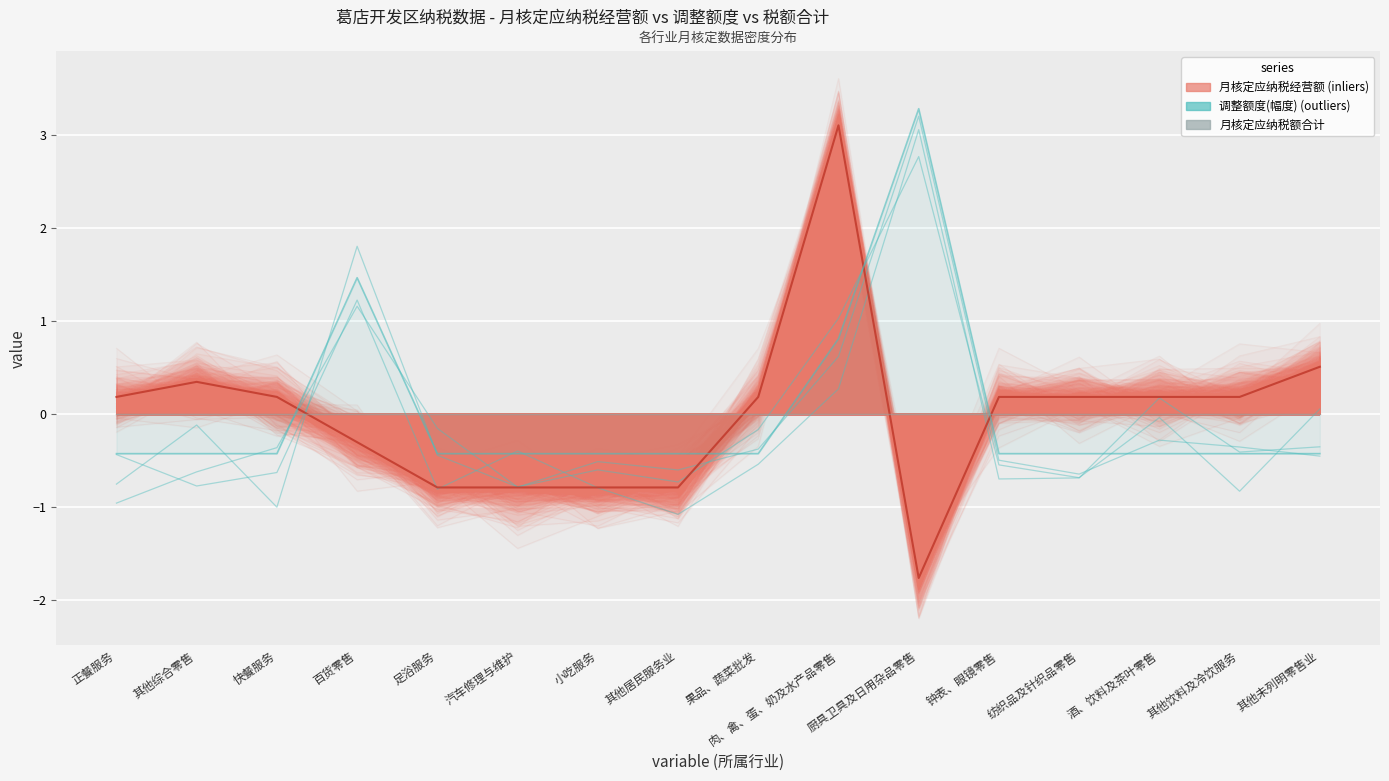

List the series in order of their overall mean, lowest first.

调整额度(幅度), 月核定应纳税经营额, 月核定应纳税额合计